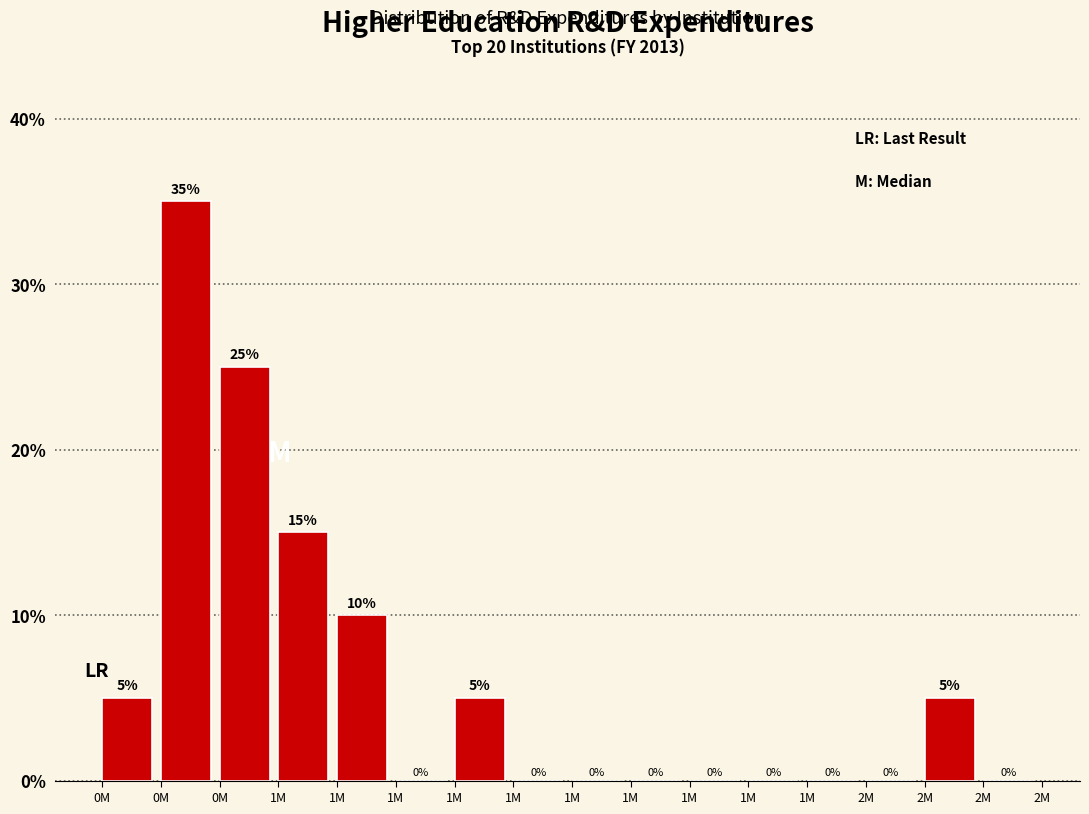

How many positive values are there?

7